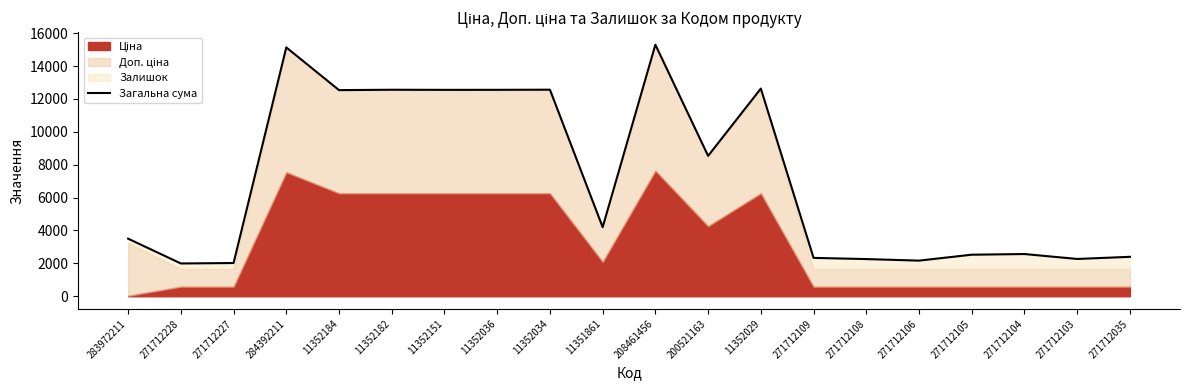

True or false: the data shows 8716.6 at 11352184.

False